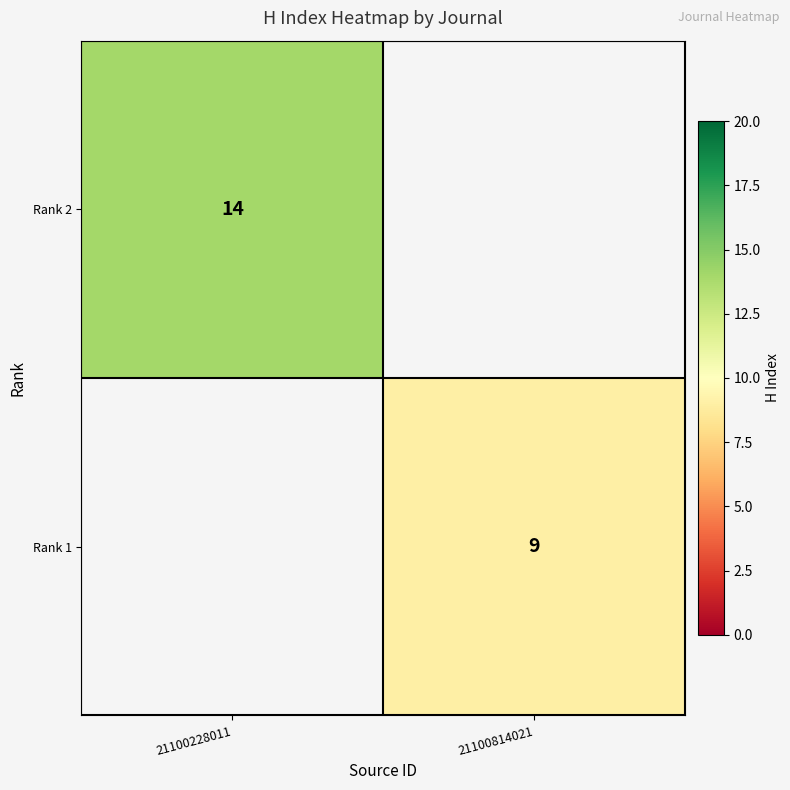

Which has a higher value, 21100228011 or 21100814021?

21100228011